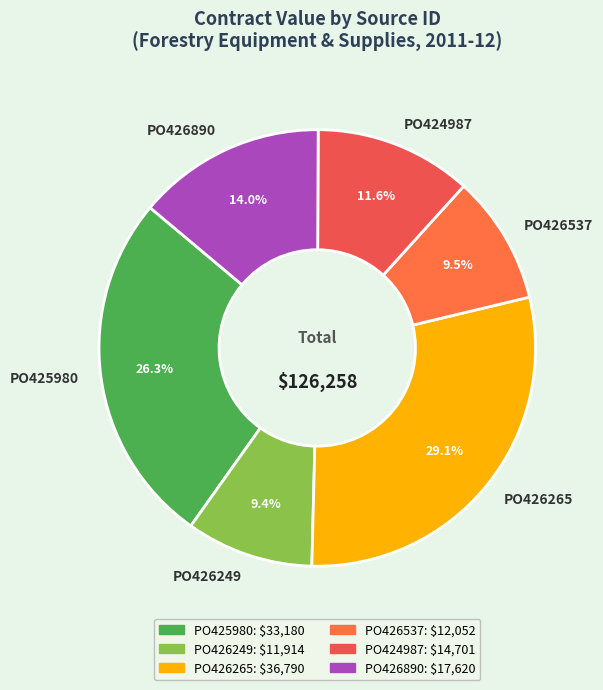

Which slice is the largest?

PO426265